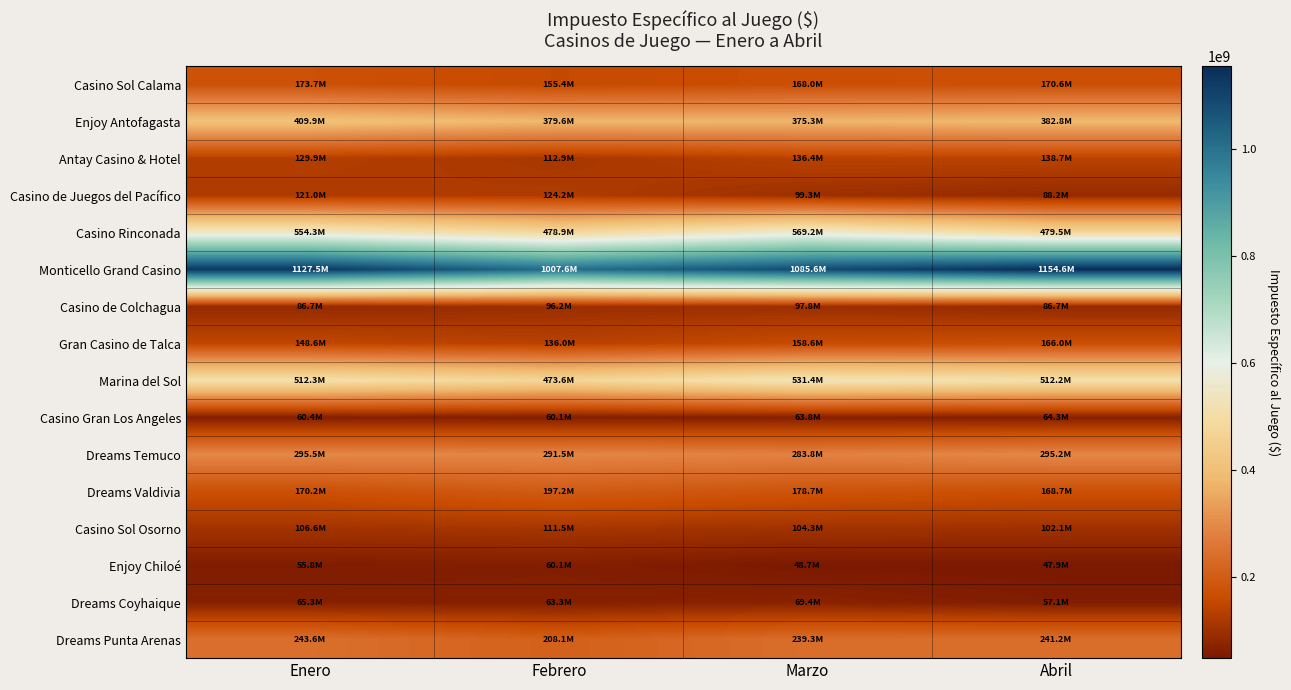

What is the spread (max minus min) of values at Marzo?

1036941540.6